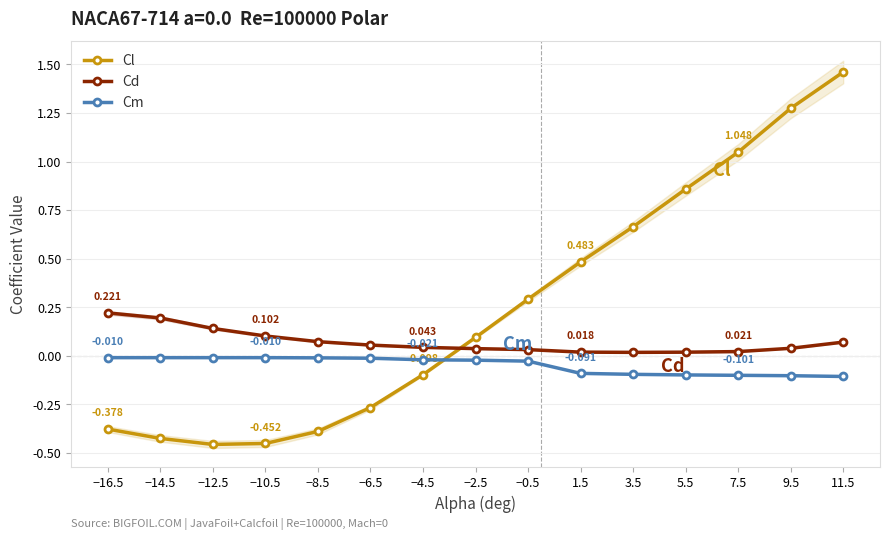

True or false: Cm and Cd cross at least once.

False